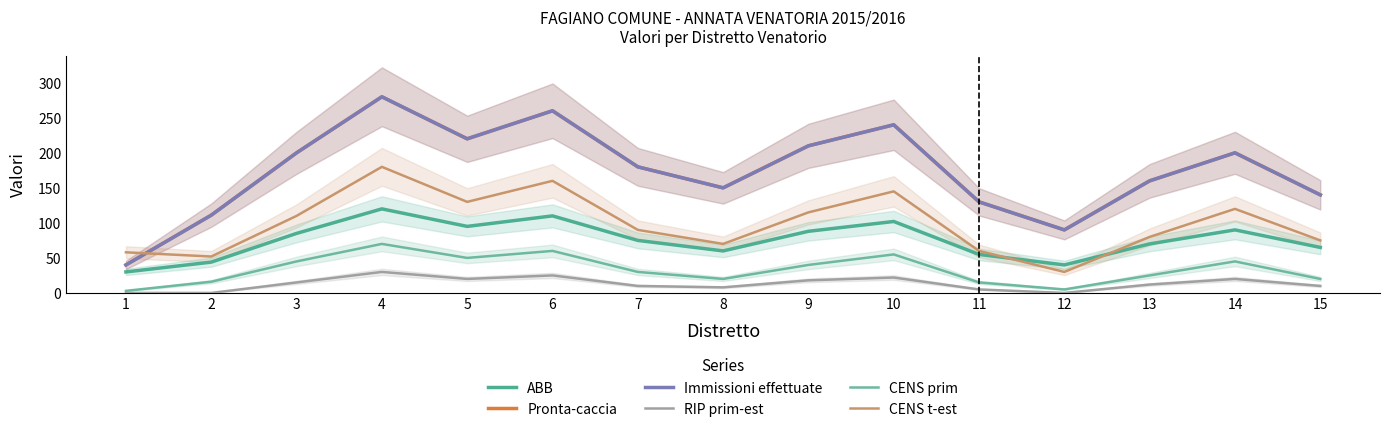

Reading right to left, list all the values displayed in this chart.

ABB: 15=65	14=90	13=70	12=40	11=55	10=102	9=88	8=60	7=75	6=110	5=95	4=120	3=85	2=44	1=30
Pronta-caccia: 15=140	14=200	13=160	12=90	11=130	10=240	9=210	8=150	7=180	6=260	5=220	4=280	3=200	2=111	1=40
Immissioni effettuate: 15=140	14=200	13=160	12=90	11=130	10=240	9=210	8=150	7=180	6=260	5=220	4=280	3=200	2=111	1=40
RIP prim-est: 15=10	14=20	13=12	12=0	11=5	10=22	9=18	8=8	7=10	6=25	5=20	4=30	3=15	2=0	1=0
CENS prim: 15=20	14=45	13=25	12=5	11=15	10=55	9=40	8=20	7=30	6=60	5=50	4=70	3=45	2=16	1=3
CENS t-est: 15=75	14=120	13=80	12=30	11=60	10=145	9=115	8=70	7=90	6=160	5=130	4=180	3=110	2=52	1=58